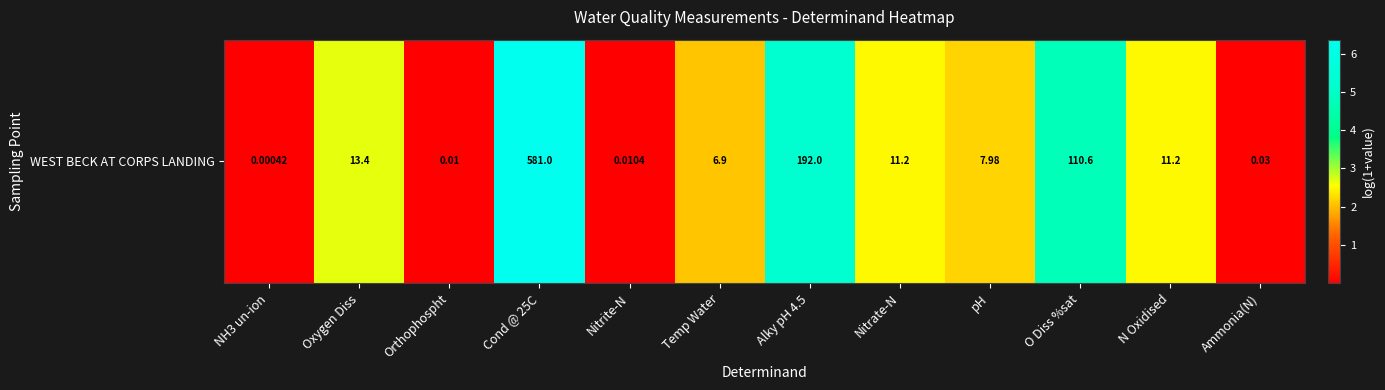

Which category has the highest value across all series?

Cond @ 25C